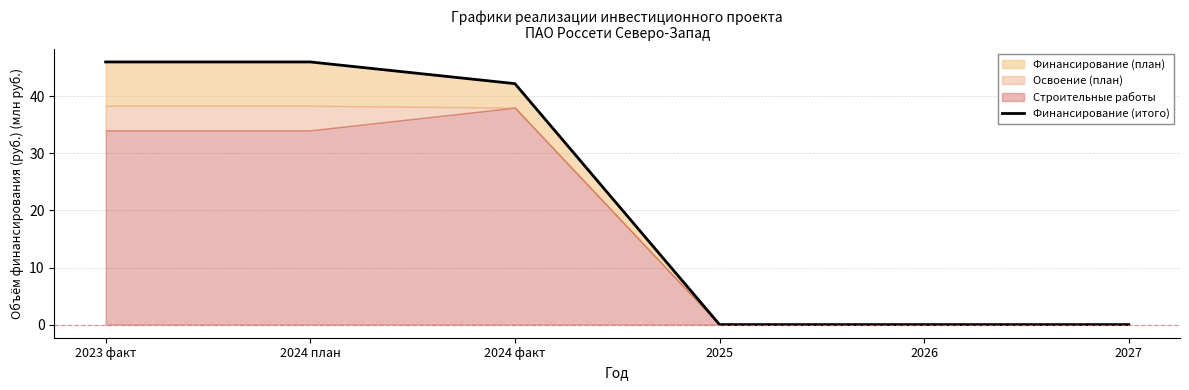

Is it true that the value at 2026 is 0.0?

True